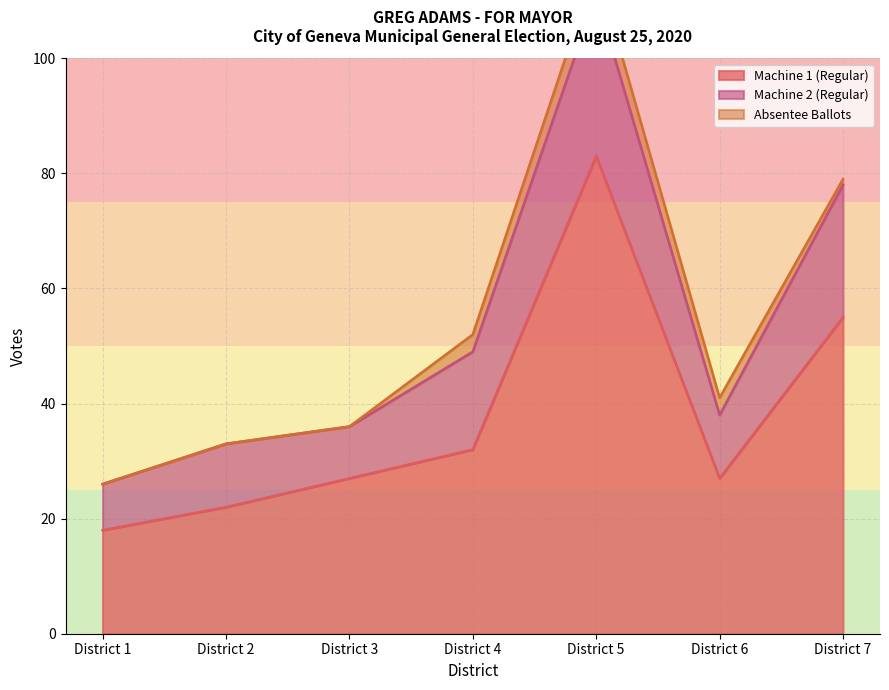

At District 2, list the series in order from largest to smallest.

Machine 1 (Regular), Machine 2 (Regular), Absentee Ballots